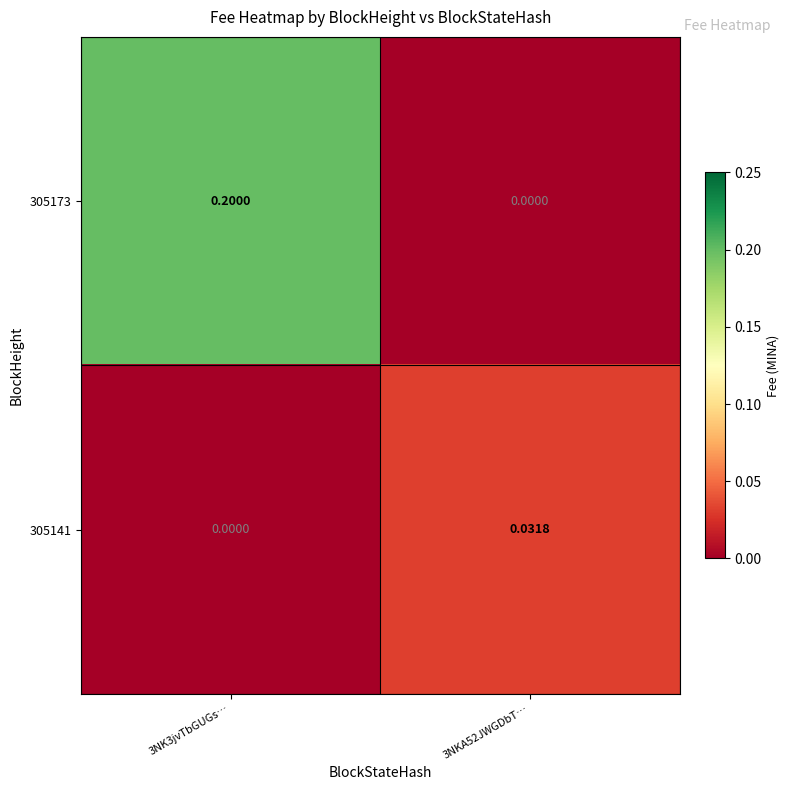

What is the difference between the highest and lowest values at 3NK3jvTbGUGs…?

0.2